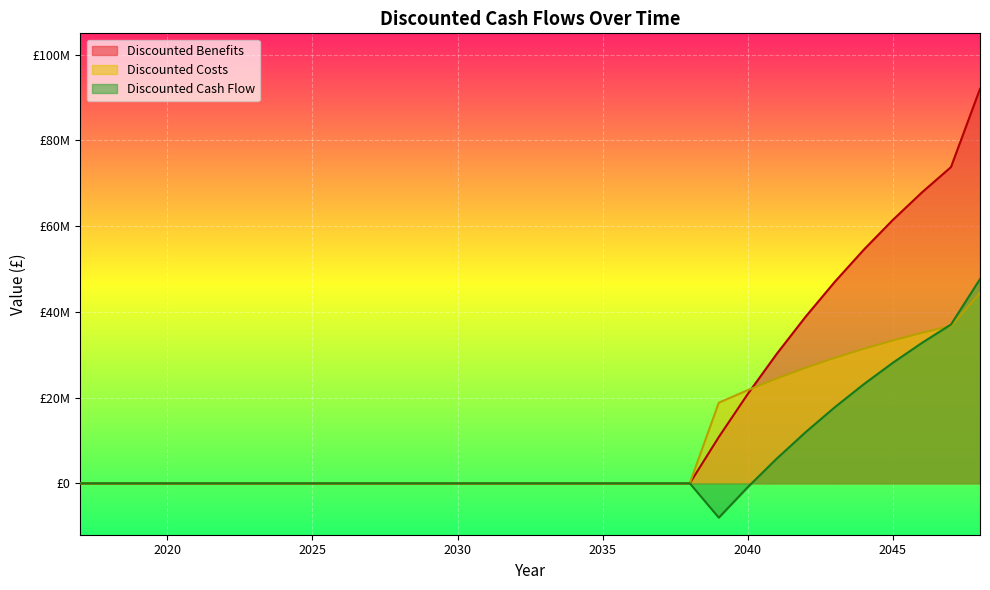

Which series has the largest total across all categories?

Discounted Benefits